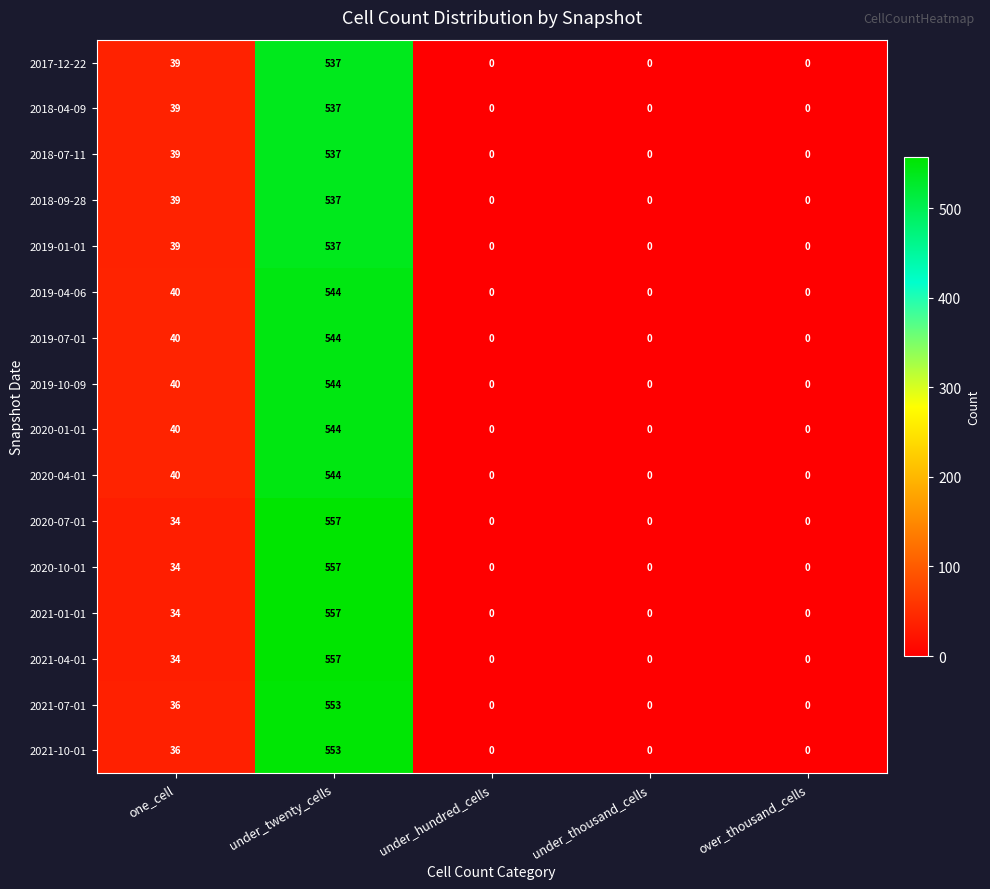

What is the difference between the highest and lowest values at one_cell?

6